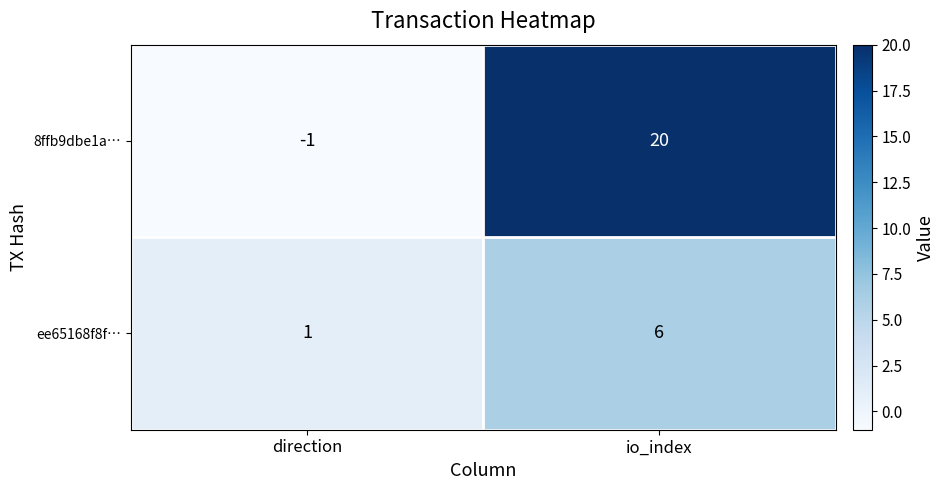

At which category is the sum across all series the highest?

io_index